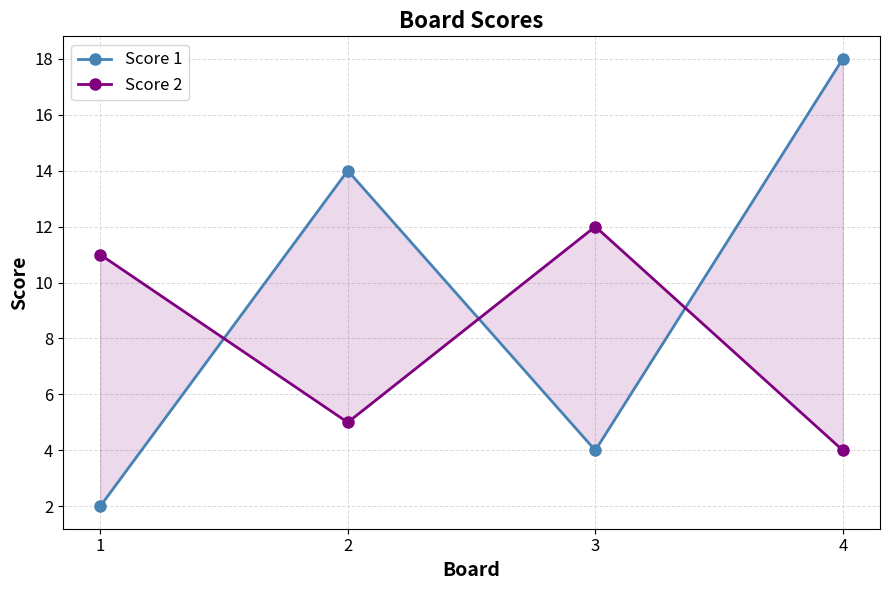

How many interior local valleys does the Score 2 series have?

1